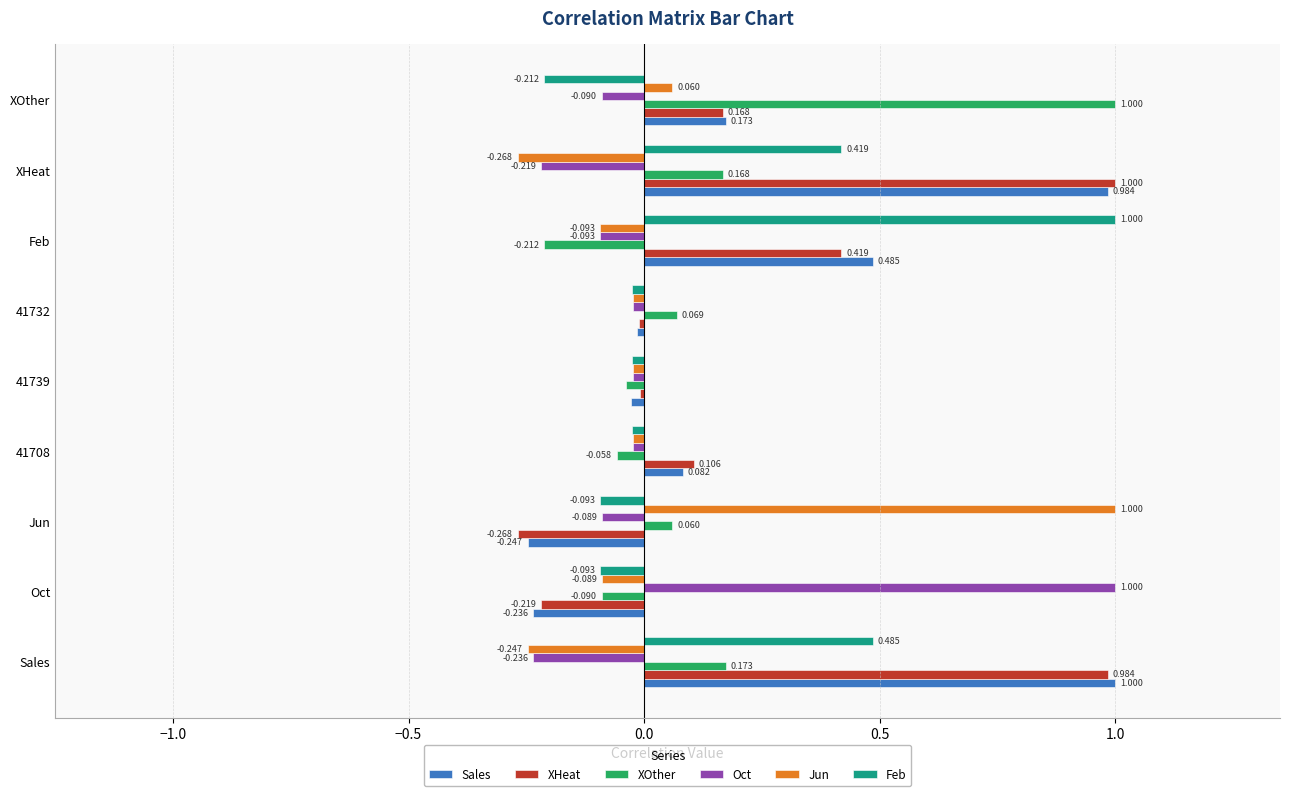

Which series changed the most between 41739 and Feb?

Feb